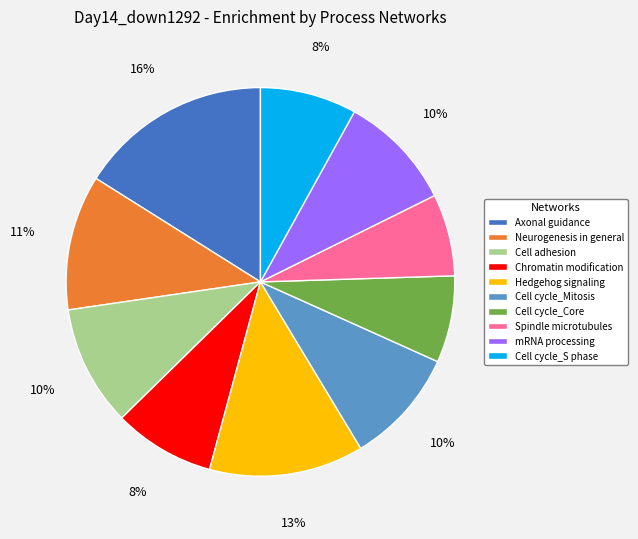

To the nearest percent, what is the average slice percentage?

10%